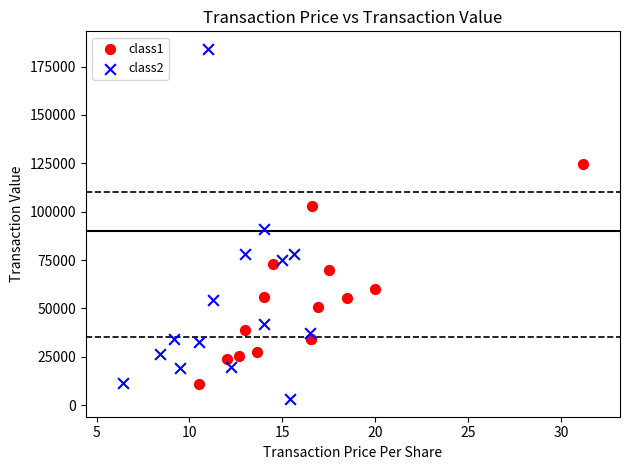

Which series has the widest spread of Y values?

class2